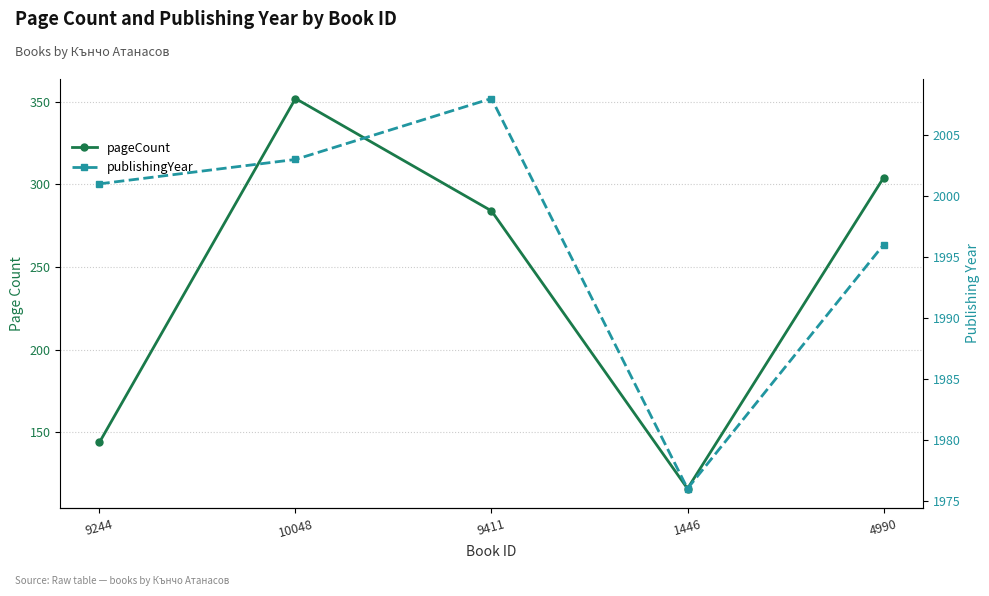

What is the value of the publishingYear point at the 1st from the left?

2001